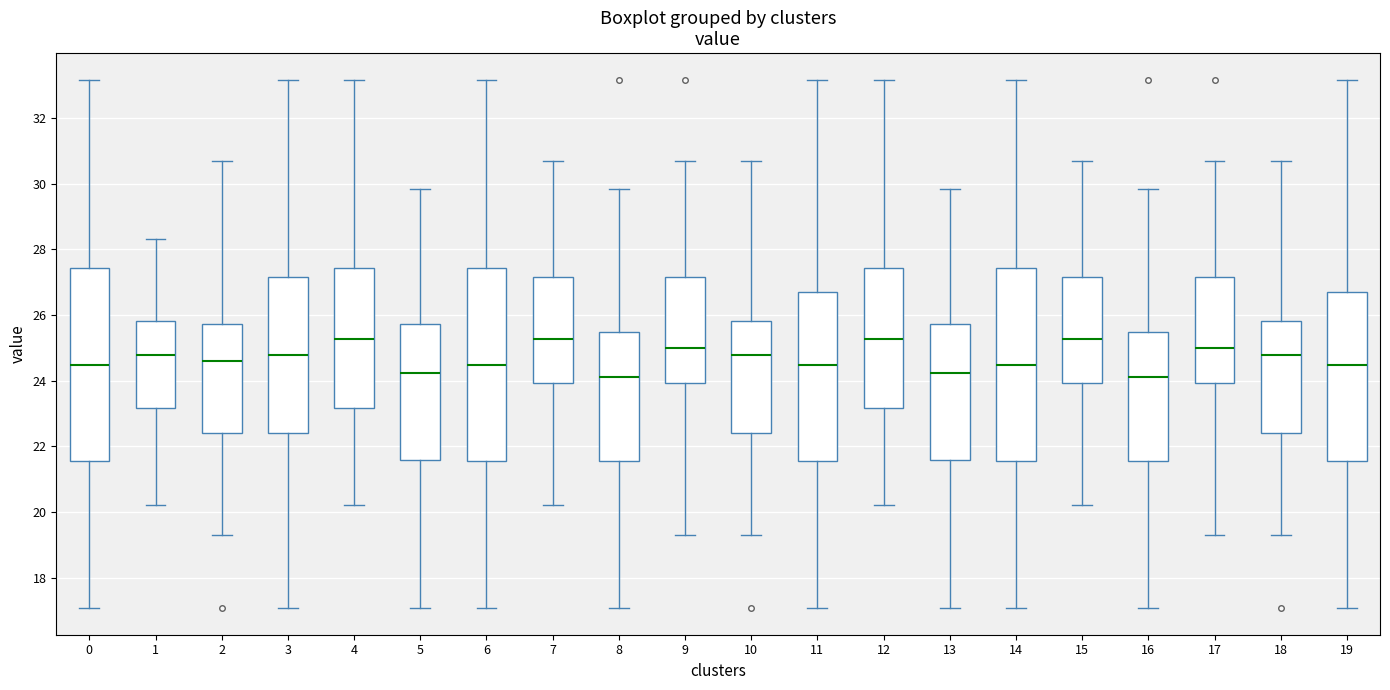

Reading left to right, read every box against the y-axis: the position of its median line, the range the box covers, and the ends of its whiskers. The values are not printed on the chart, so give them approximately, as read against the axis.

0: median 24.4, box 21.6 to 27.4, whiskers 17.0 to 33.2
1: median 24.8, box 23.2 to 25.8, whiskers 20.2 to 28.4
2: median 24.6, box 22.4 to 25.8, whiskers 19.4 to 30.8
3: median 24.8, box 22.4 to 27.2, whiskers 17.0 to 33.2
4: median 25.2, box 23.2 to 27.4, whiskers 20.2 to 33.2
5: median 24.2, box 21.6 to 25.8, whiskers 17.0 to 29.8
6: median 24.4, box 21.6 to 27.4, whiskers 17.0 to 33.2
7: median 25.2, box 24.0 to 27.2, whiskers 20.2 to 30.8
8: median 24.2, box 21.6 to 25.4, whiskers 17.0 to 29.8
9: median 25.0, box 24.0 to 27.2, whiskers 19.4 to 30.8
10: median 24.8, box 22.4 to 25.8, whiskers 19.4 to 30.8
11: median 24.4, box 21.6 to 26.8, whiskers 17.0 to 33.2
12: median 25.2, box 23.2 to 27.4, whiskers 20.2 to 33.2
13: median 24.2, box 21.6 to 25.8, whiskers 17.0 to 29.8
14: median 24.4, box 21.6 to 27.4, whiskers 17.0 to 33.2
15: median 25.2, box 24.0 to 27.2, whiskers 20.2 to 30.8
16: median 24.2, box 21.6 to 25.4, whiskers 17.0 to 29.8
17: median 25.0, box 24.0 to 27.2, whiskers 19.4 to 30.8
18: median 24.8, box 22.4 to 25.8, whiskers 19.4 to 30.8
19: median 24.4, box 21.6 to 26.8, whiskers 17.0 to 33.2